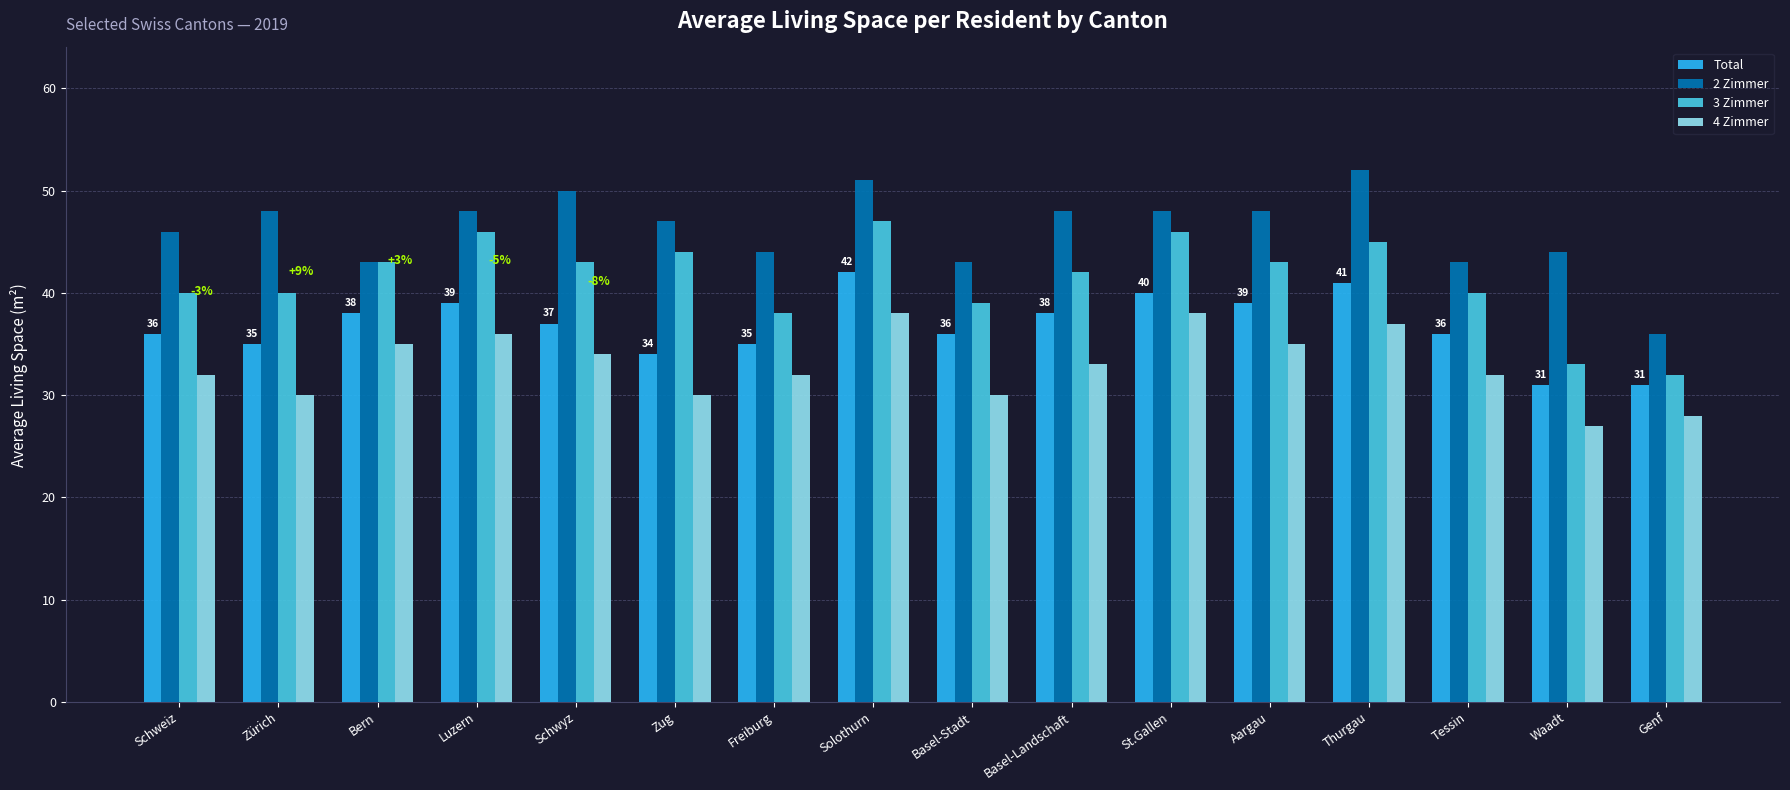

Rank the series by their maximum value, from lowest to highest.

4 Zimmer, Total, 3 Zimmer, 2 Zimmer